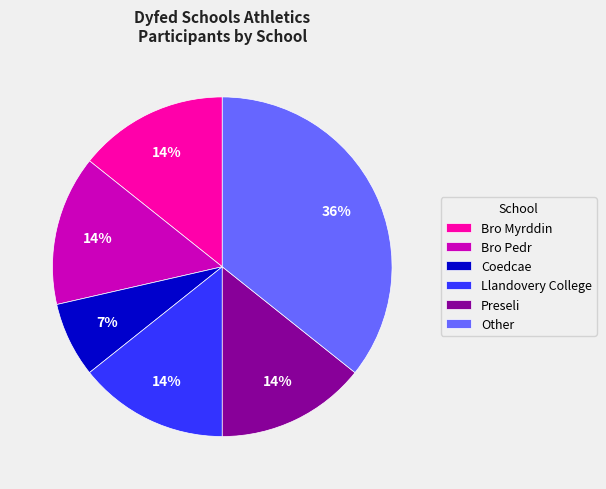

How many segments does this pie chart have?

6